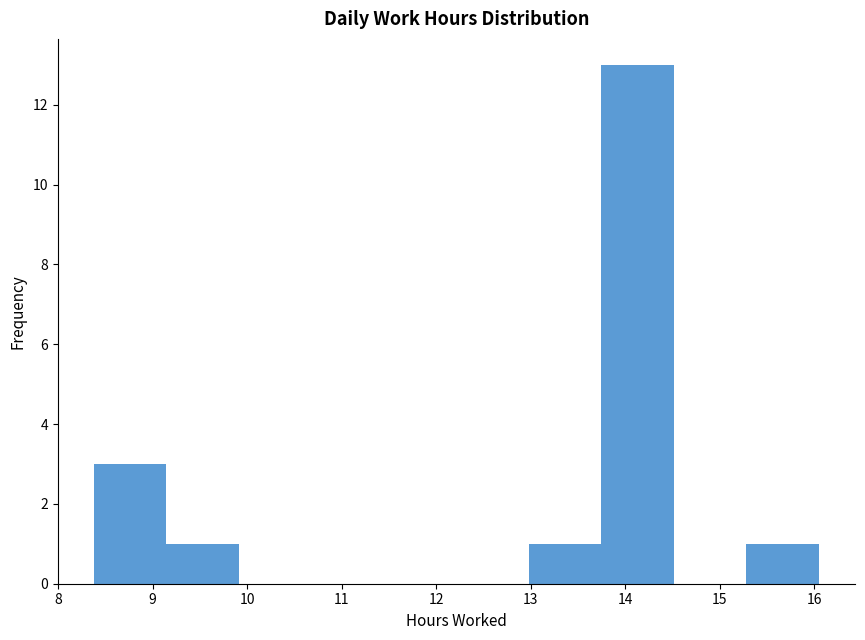

Which range on the x-axis has the tallest bar?

13.7 to 14.5